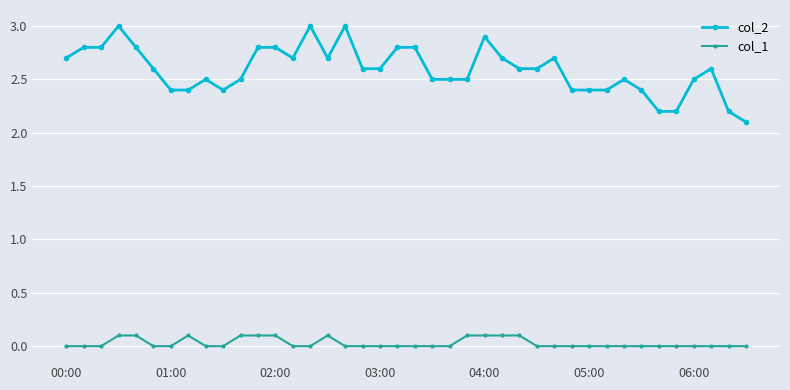

True or false: col_2 and col_1 intersect in this chart.

False